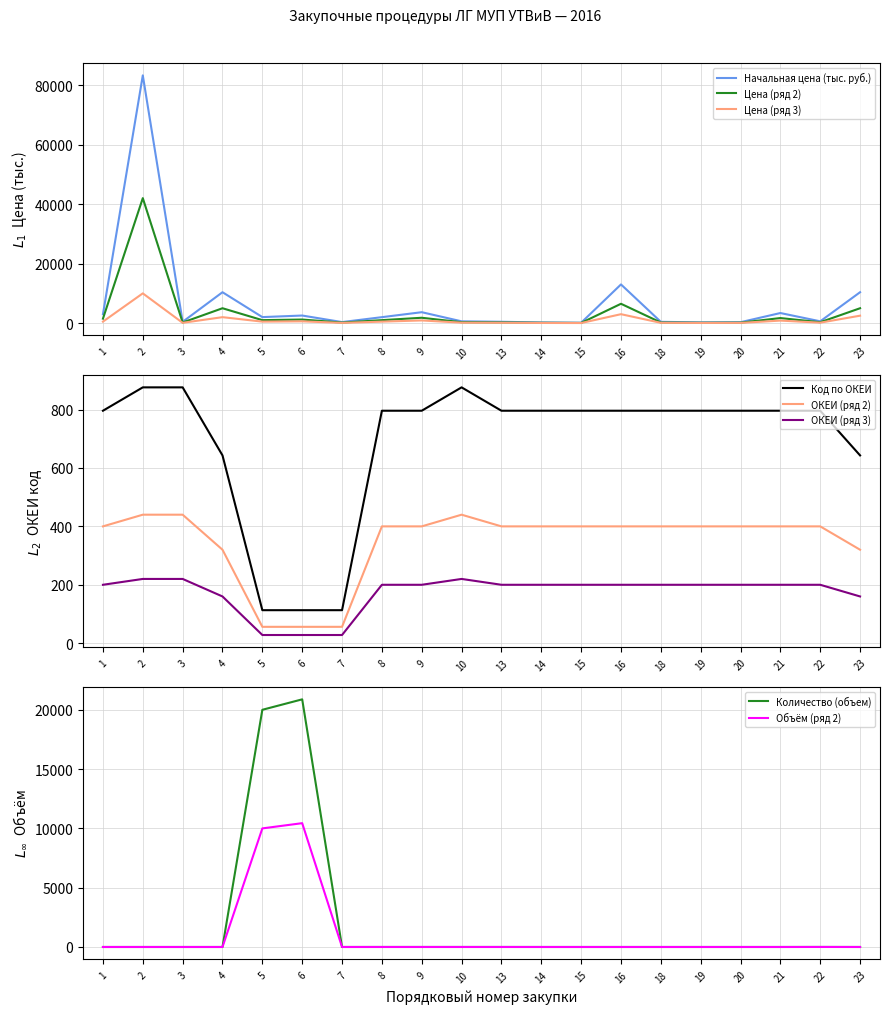

Which series has the largest range (max minus min)?

Начальная цена (тыс. руб.)